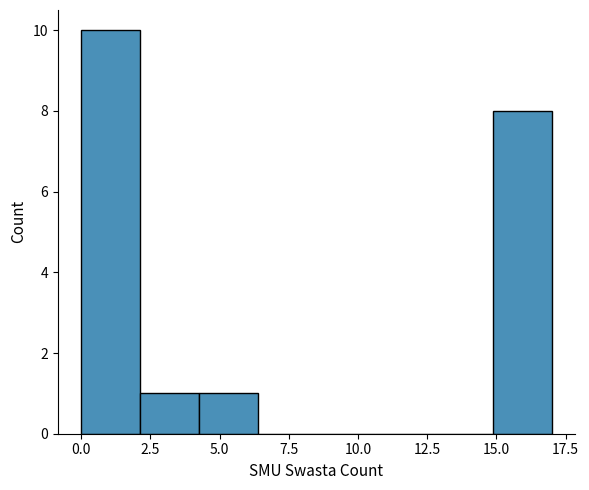

Reading left to right, transcribe this chart: for each bar, give the range it covers on the x-axis and its height. Neither the bar edges nor the heights are printed on the chart, so give them approximately, as read against the axes.

0.0 to 2.0: 10
2.0 to 4.5: 1
4.5 to 6.5: 1
6.5 to 8.5: 0
8.5 to 10.5: 0
10.5 to 13.0: 0
13.0 to 15.0: 0
15.0 to 17.0: 8